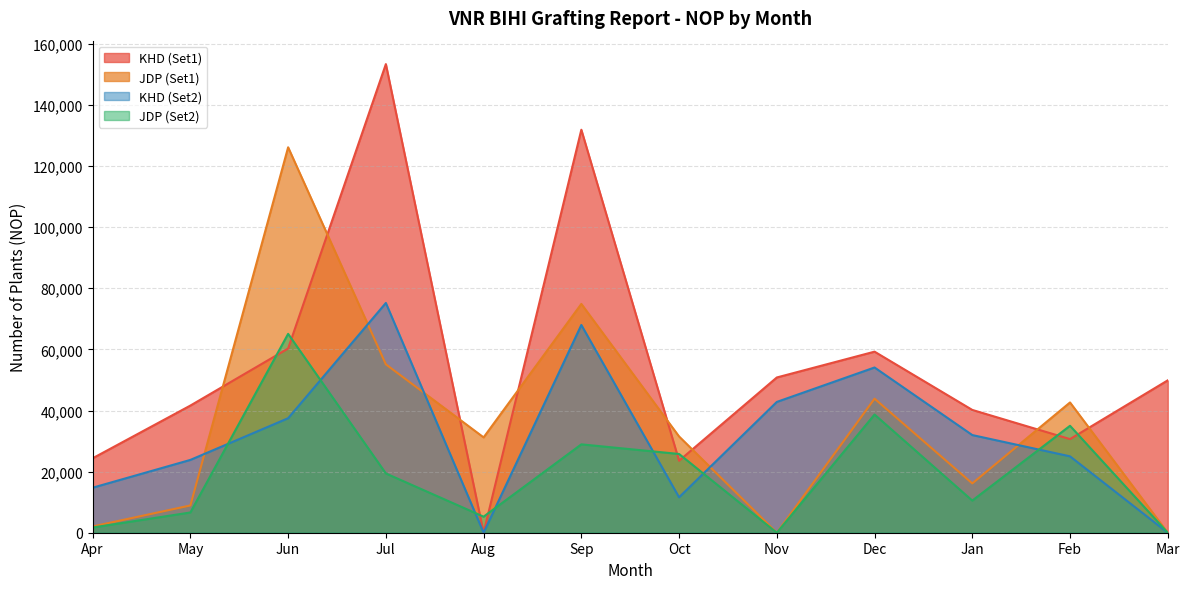

Where is the first local minimum for JDP (Set1)?

Aug